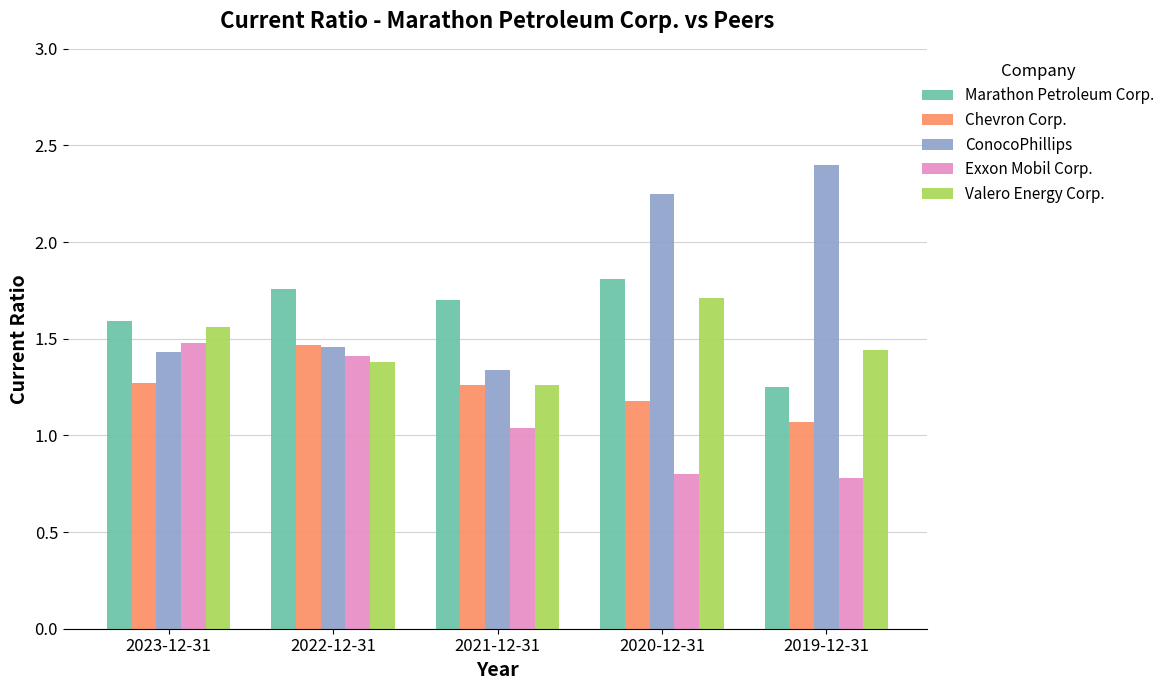

What are all the series names shown in the legend?

Marathon Petroleum Corp., Chevron Corp., ConocoPhillips, Exxon Mobil Corp., Valero Energy Corp.